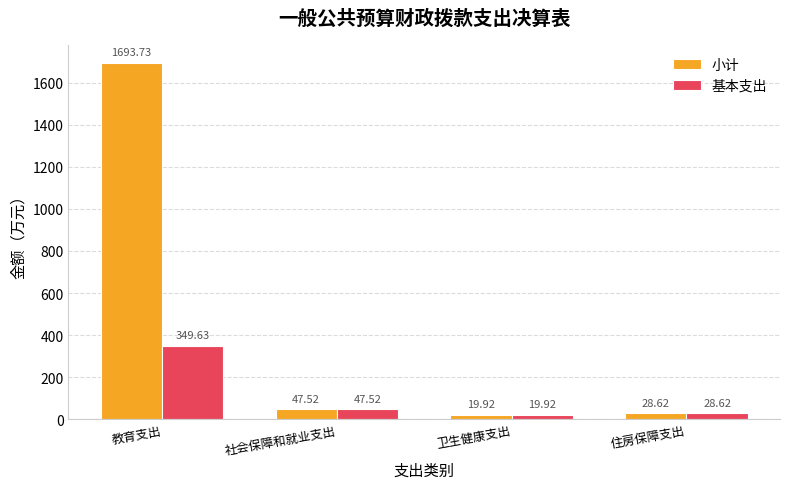

What are all the series names shown in the legend?

小计, 基本支出